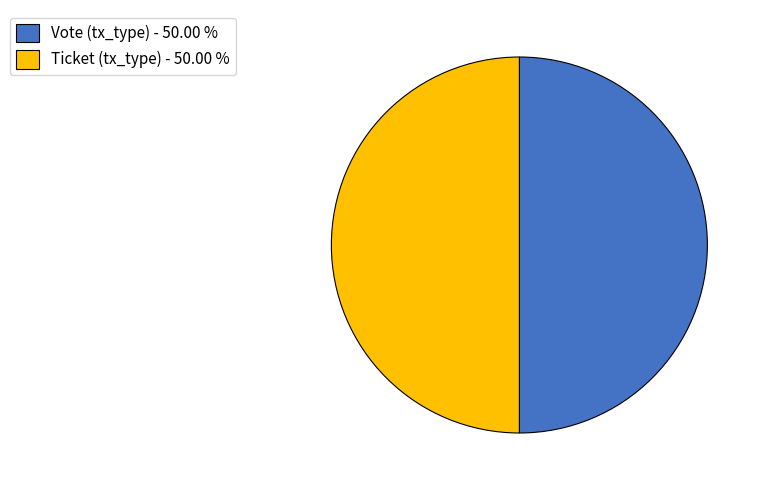

What is the ratio of the value at Ticket (tx_type) - 50.00 % to the value at Vote (tx_type) - 50.00 %?

1.0